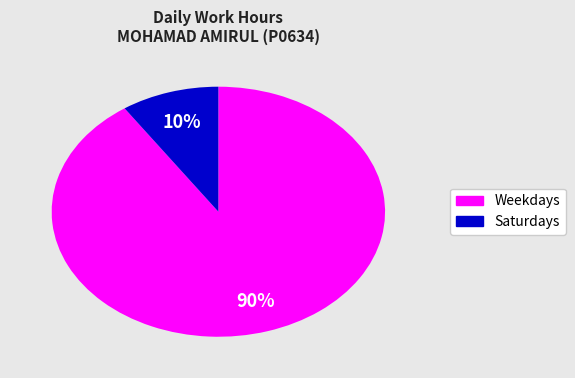

To the nearest percent, what is the average slice percentage?

50%